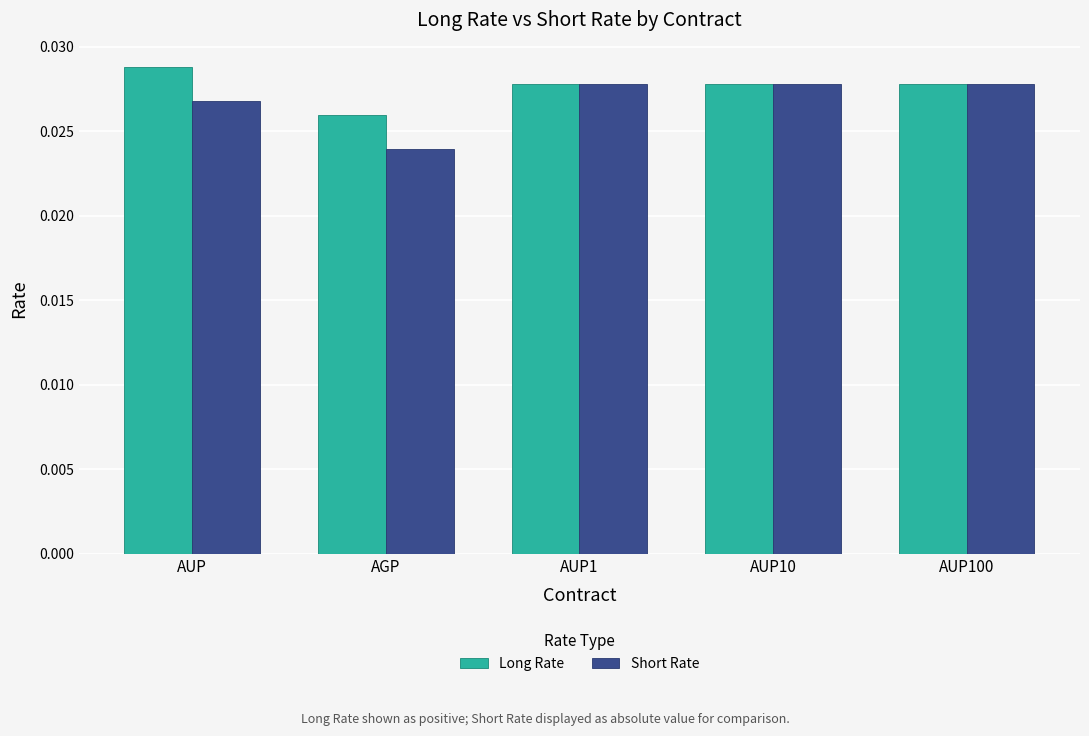

How many categories are shown in the chart?

5